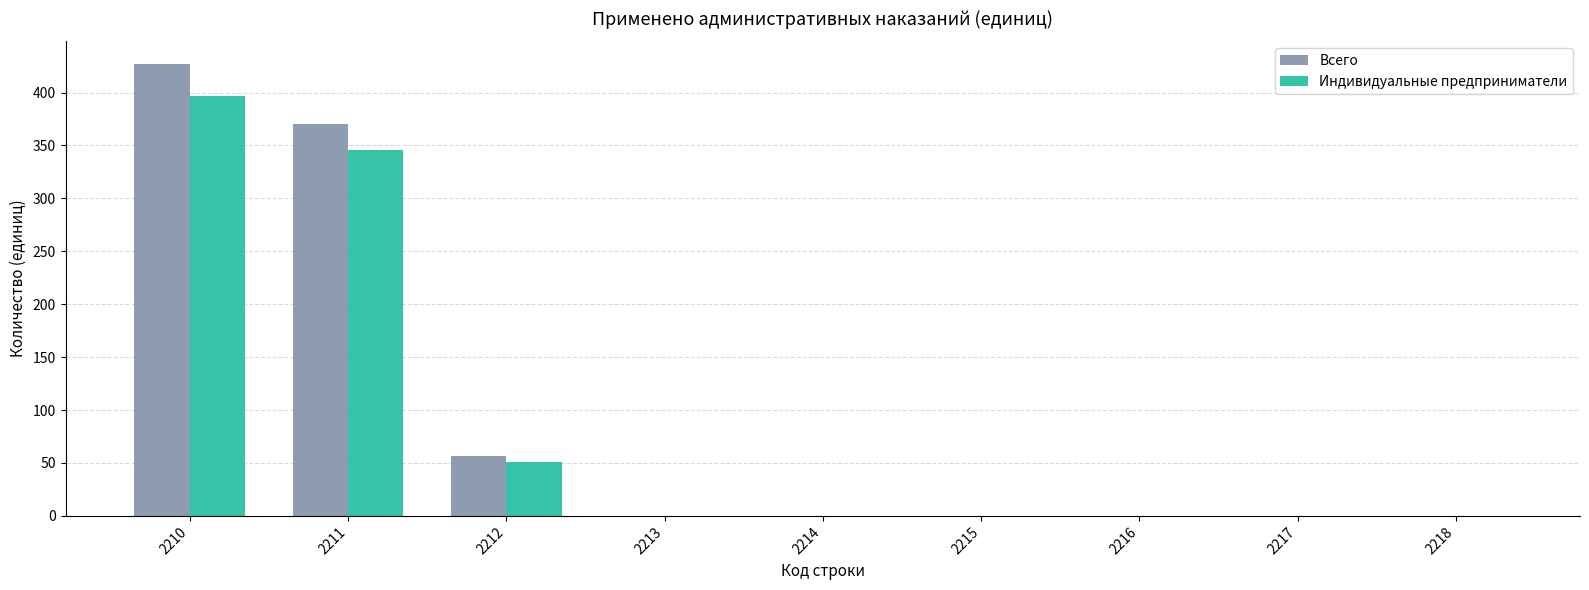

What is the spread (max minus min) of values at 2212?

6